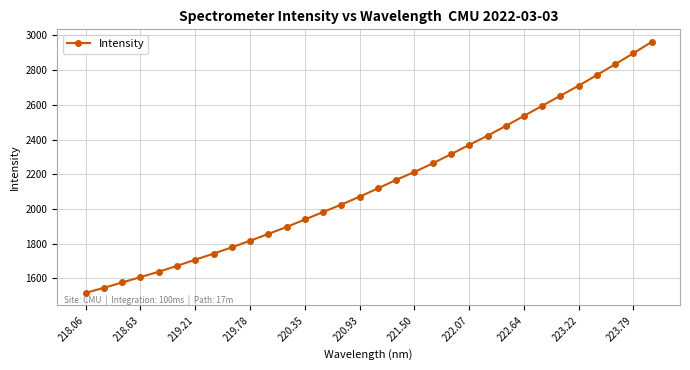

How many data points are less than 2118?

16